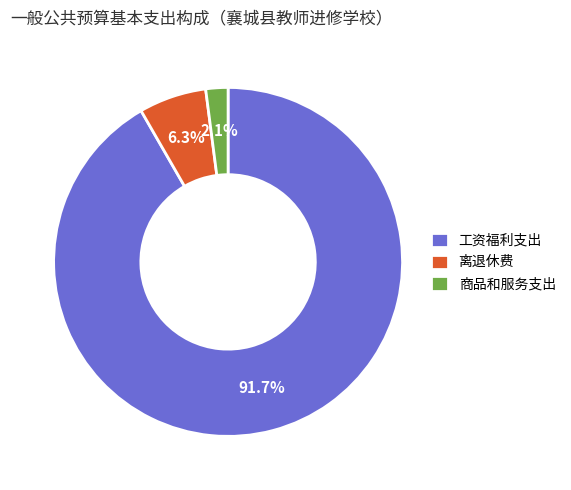

How many segments does this pie chart have?

3